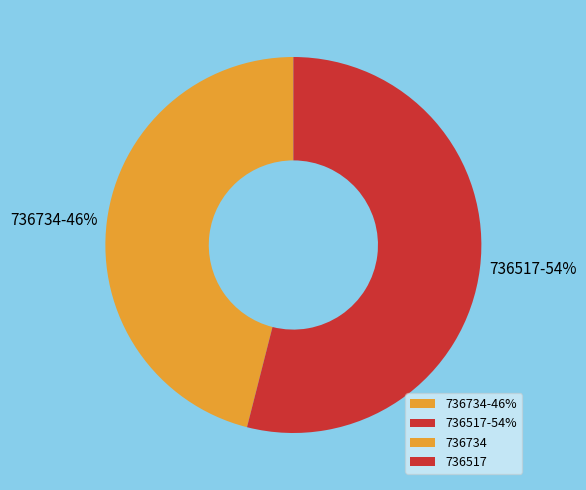

Which has a higher value, 736517 or 736734?

736517